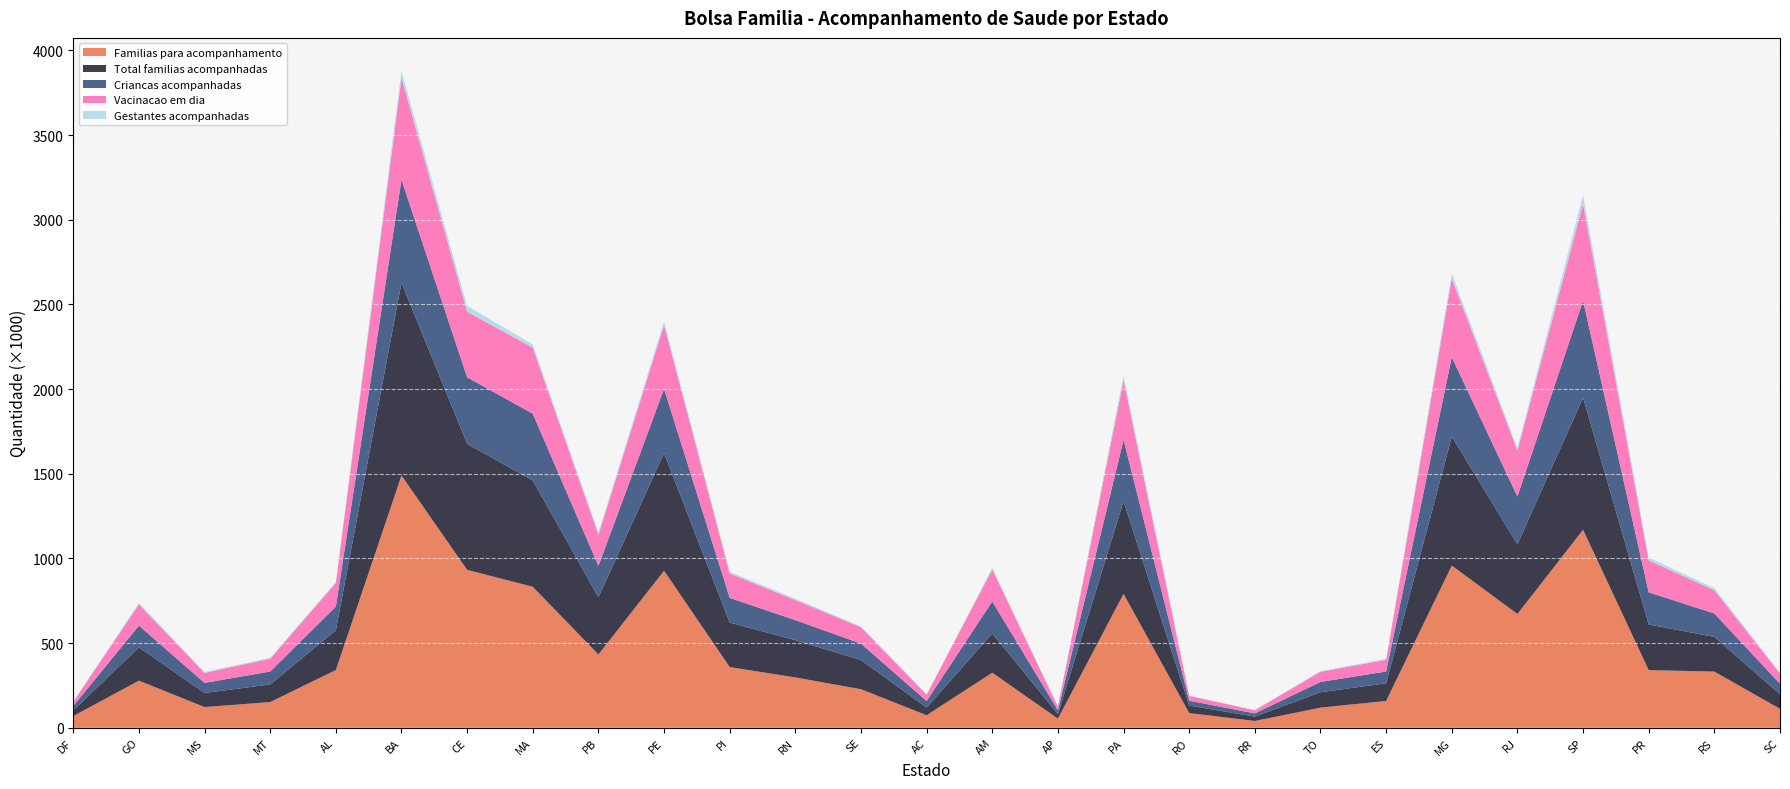

Reading left to right, extract all data points from this chart.

Familias para acompanhamento: DF=69626	GO=278465	MS=122479	MT=152064	AL=340826	BA=1489965	CE=932711	MA=832670	PB=432932	PE=927560	PI=358668	RN=297404	SE=227831	AC=74044	AM=325211	AP=54101	PA=790877	RO=86981	RR=40365	TO=119112	ES=158554	MG=957929	RJ=671980	SP=1169436	PR=340665	RS=331883	SC=112176
Total familias acompanhadas: DF=33133	GO=196756	MS=83322	MT=104031	AL=234968	BA=1137722	CE=744112	MA=627384	PB=338142	PE=694493	PI=262466	RN=220057	SE=172322	AC=45907	AM=232171	AP=27321	PA=547419	RO=44329	RR=25711	TO=91055	ES=104166	MG=761320	RJ=411889	SP=779789	PR=269119	RS=204980	SC=86215
Criancas acompanhadas: DF=25650	GO=128446	MS=59449	MT=76273	AL=140125	BA=608932	CE=392724	MA=394935	PB=184867	PE=379826	PI=145883	RN=118522	SE=97146	AC=38086	AM=189090	AP=21666	PA=362246	RO=28641	RR=18924	TO=60706	ES=69638	MG=469497	RJ=281686	SP=573337	PR=190299	RS=138156	SC=61539
Vacinacao em dia: DF=25436	GO=124928	MS=59234	MT=76005	AL=139214	BA=602523	CE=387729	MA=389631	PB=183986	PE=377667	PI=144864	RN=117949	SE=96684	AC=37753	AM=188627	AP=21574	PA=352320	RO=28502	RR=18604	TO=59909	ES=69388	MG=464134	RJ=271451	SP=571503	PR=188364	RS=137185	SC=60895
Gestantes acompanhadas: DF=1441	GO=9162	MS=5615	MT=5023	AL=7804	BA=40808	CE=33872	MA=18962	PB=13730	PE=20738	PI=9436	RN=8597	SE=5317	AC=2987	AM=10154	AP=1908	PA=27056	RO=2142	RR=1964	TO=4827	ES=5675	MG=30745	RJ=16106	SP=53287	PR=16521	RS=12853	SC=4620